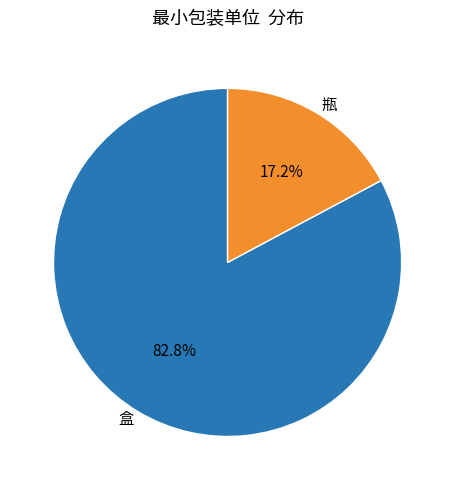

To the nearest percent, what is the average slice percentage?

50%